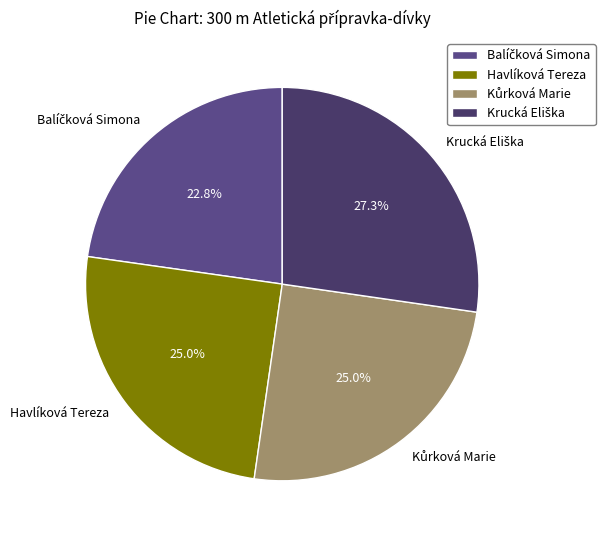

Is there any slice that represents more than half of the pie?

No